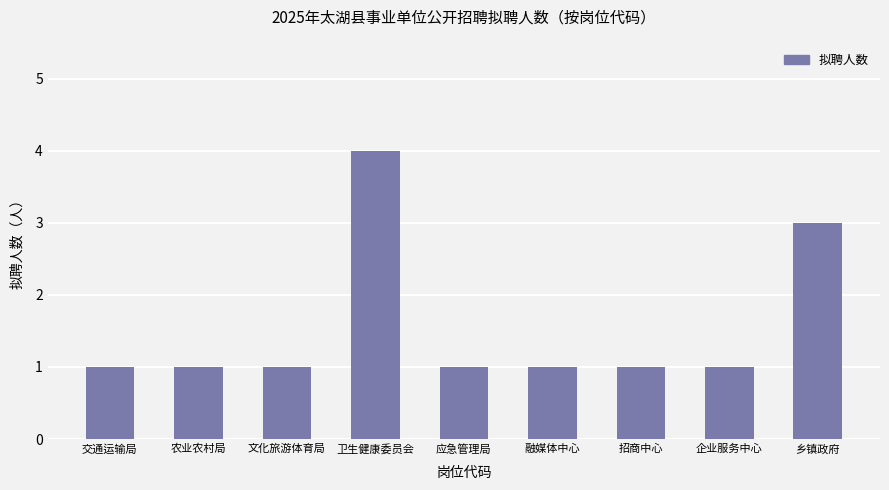

What is the change in value from 农业农村局 to 乡镇政府?

+2